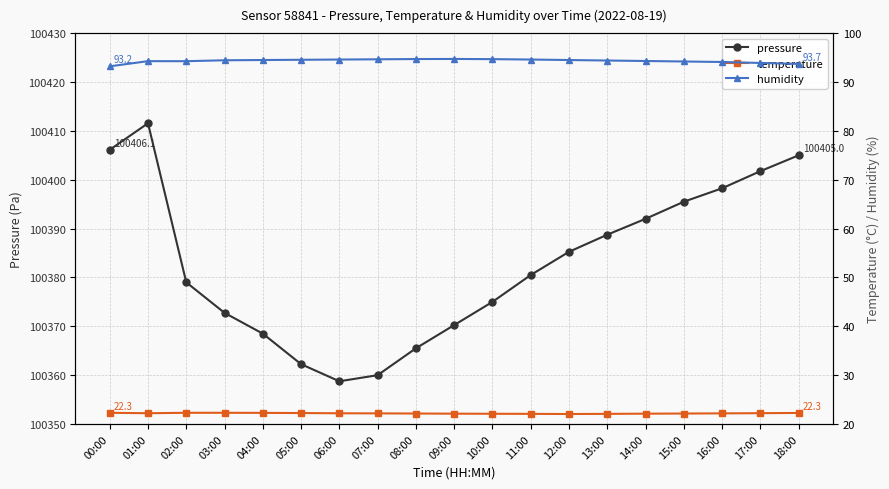

What is the difference between the second highest and minimum values in the temperature series?

0.2